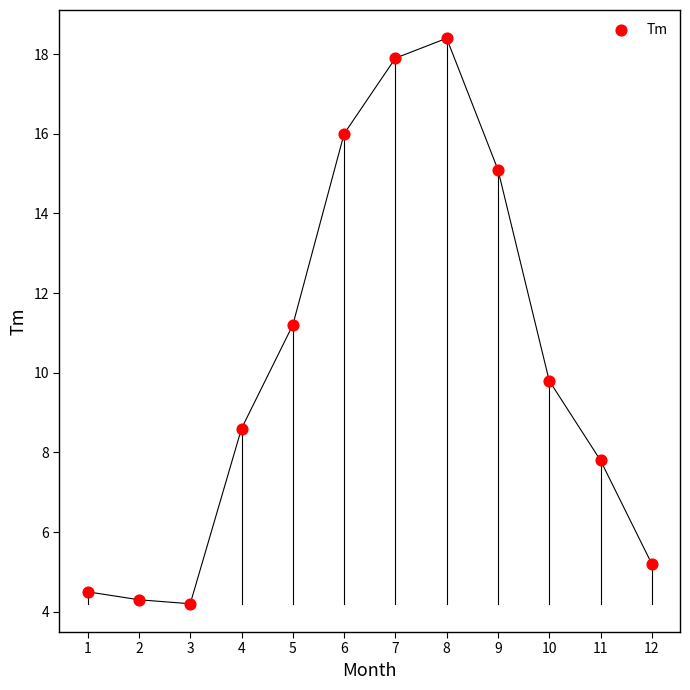

What is the range of Y values (max minus min)?

14.2